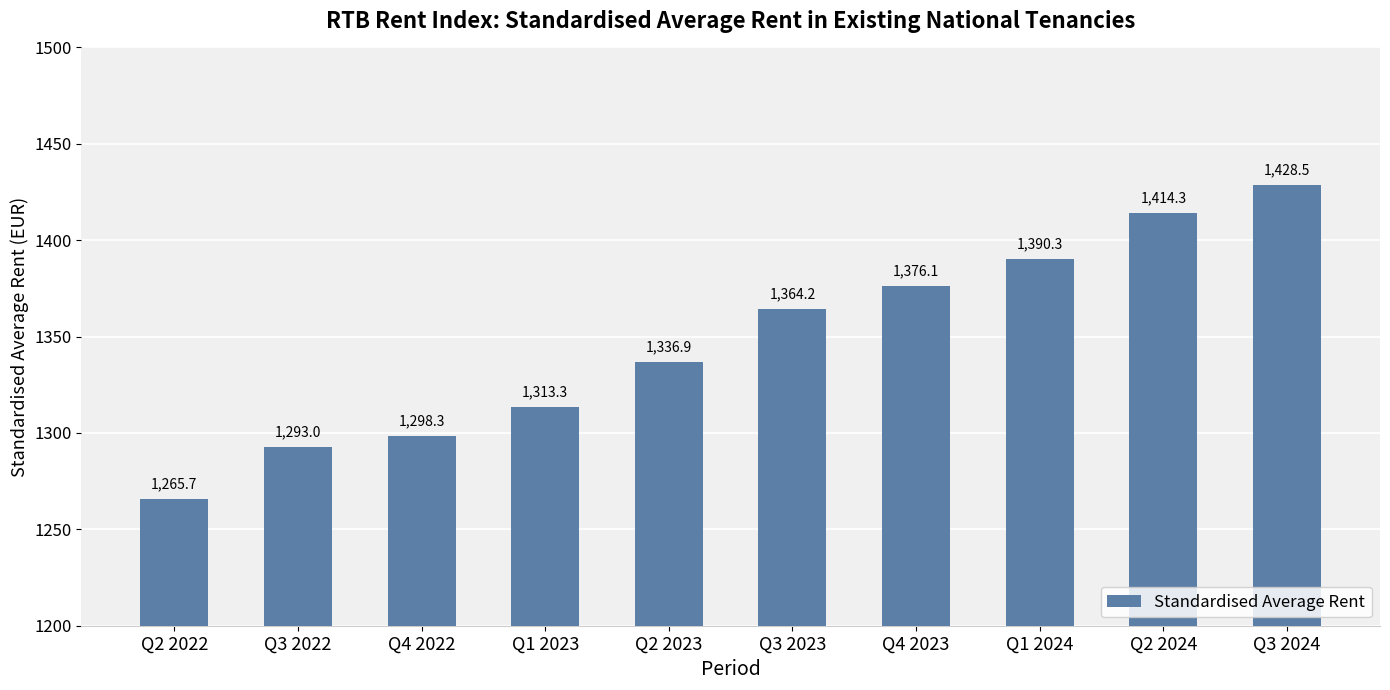

The value at Q2 2022 is 1722.4. True or false?

False